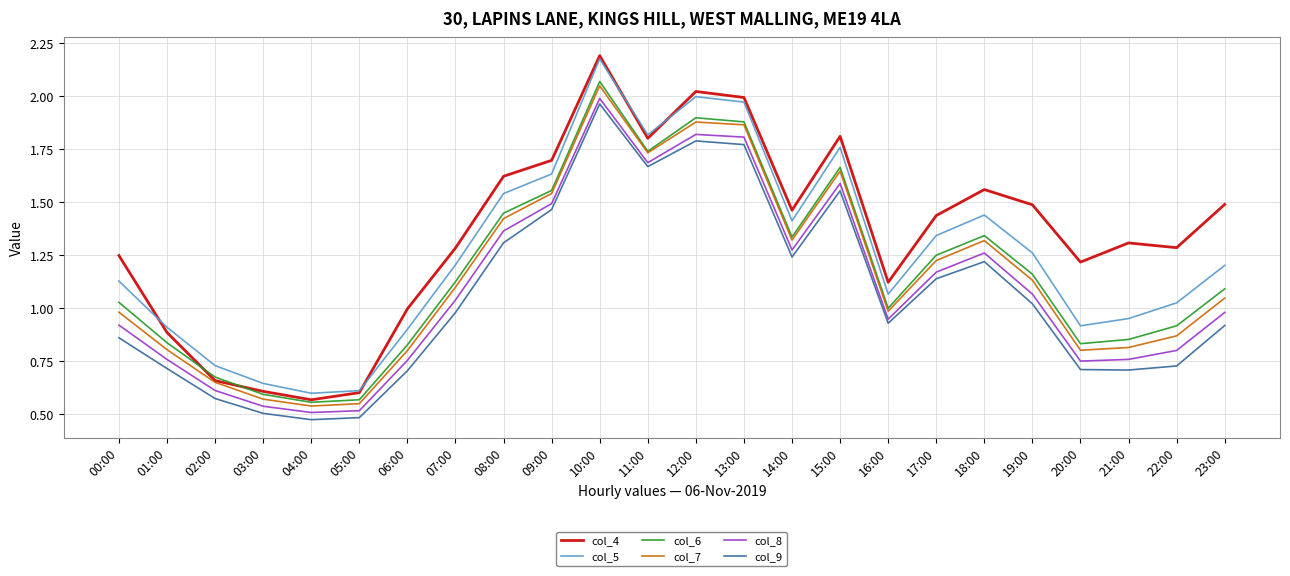

Which category has the highest value across all series?

10:00